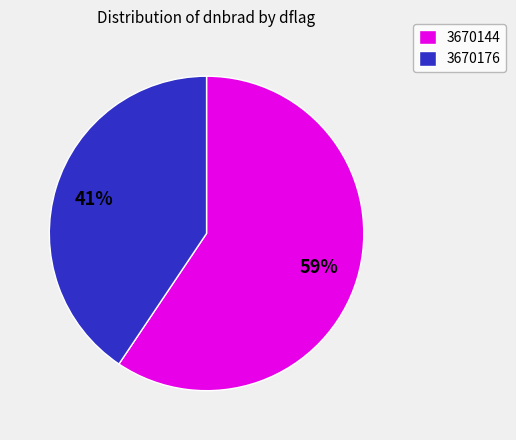

Which category has the smallest portion of the pie?

3670176